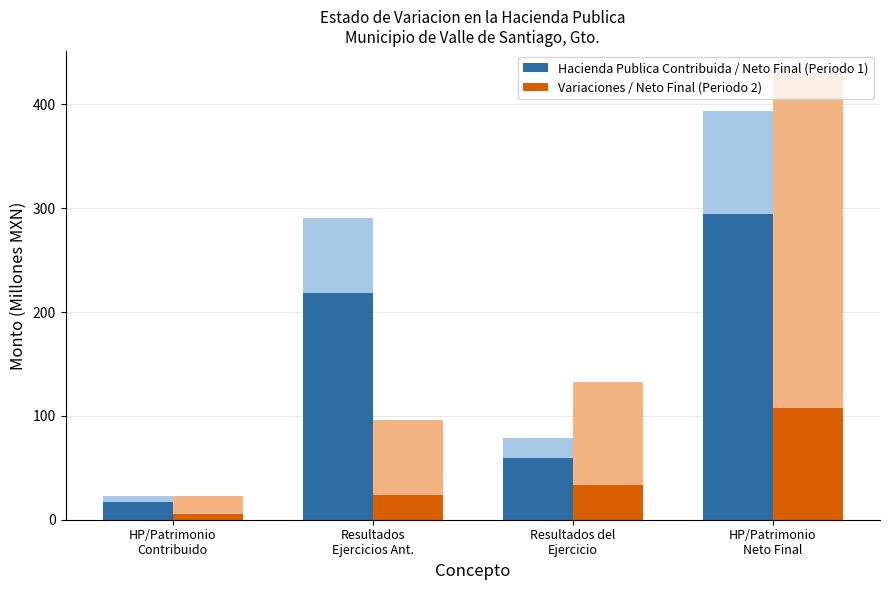

What is the maximum value shown in the chart?

294.8